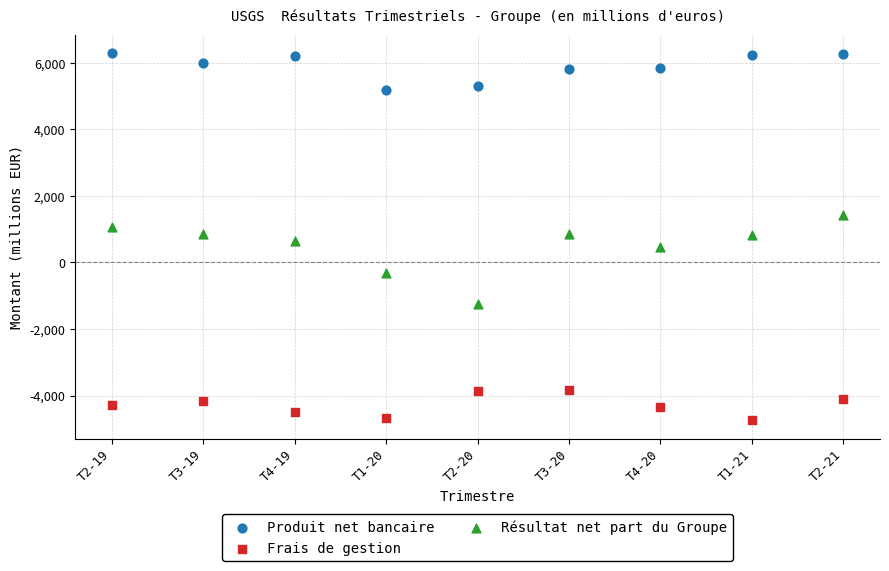

Across all data points, what is the range of Y values (max minus min)?

11032